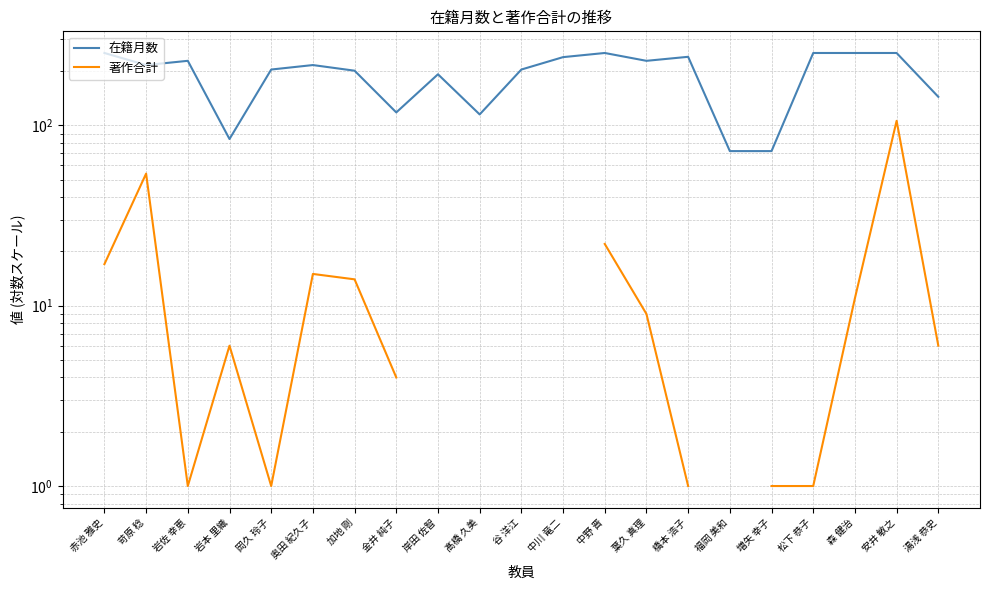

Is it true that 在籍月数 equals 118.0 at 金井 純子?

True